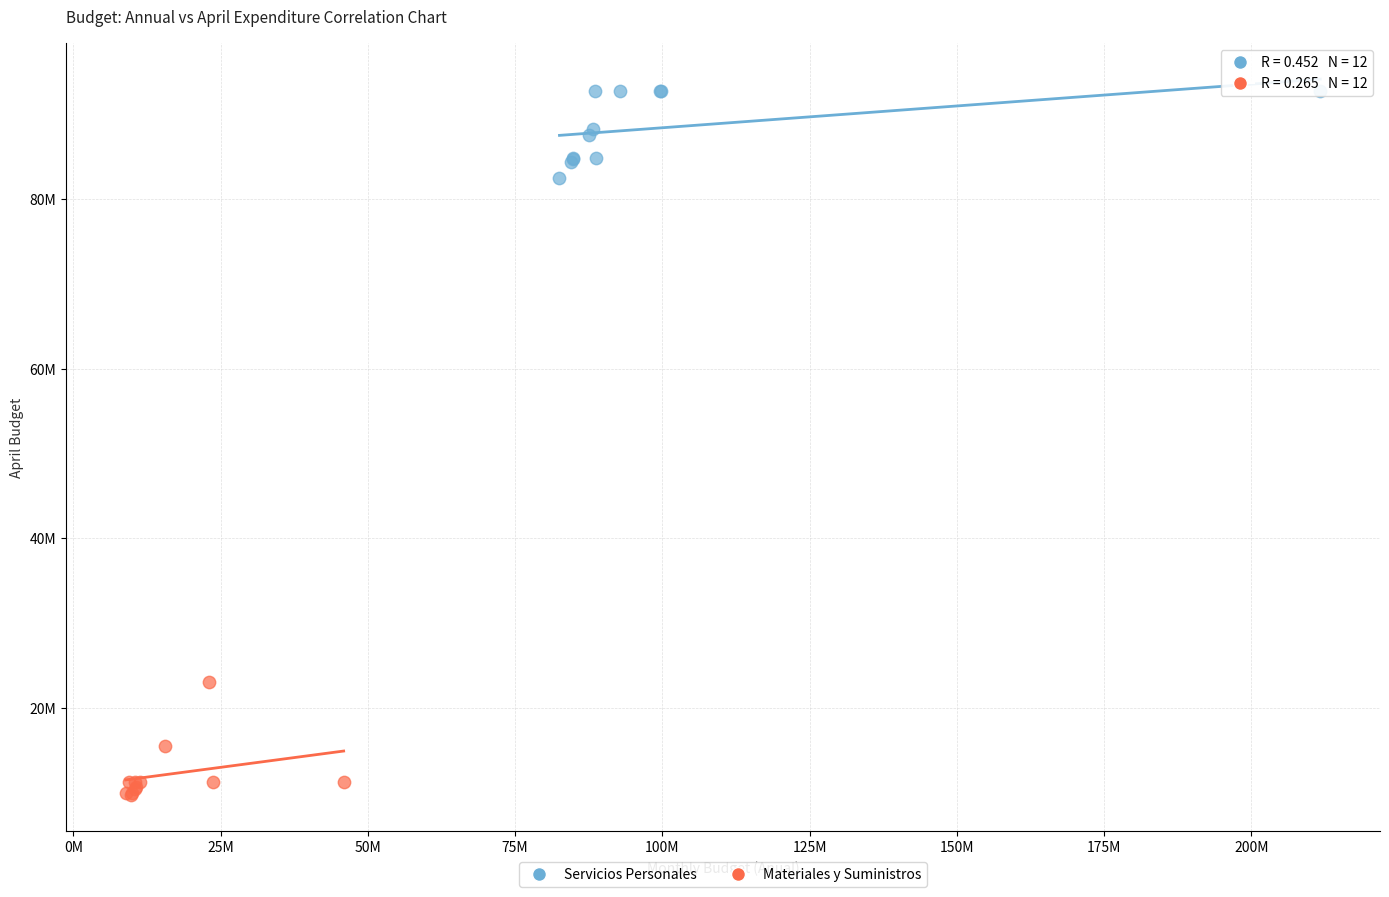

Which series contains the lowest Y value?

Materiales y Suministros